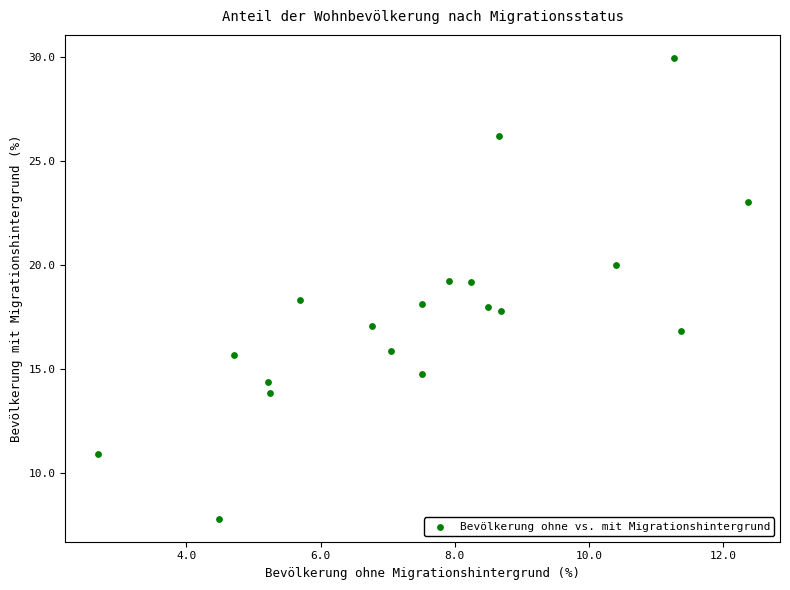

What is the range of Y values (max minus min)?

22.2